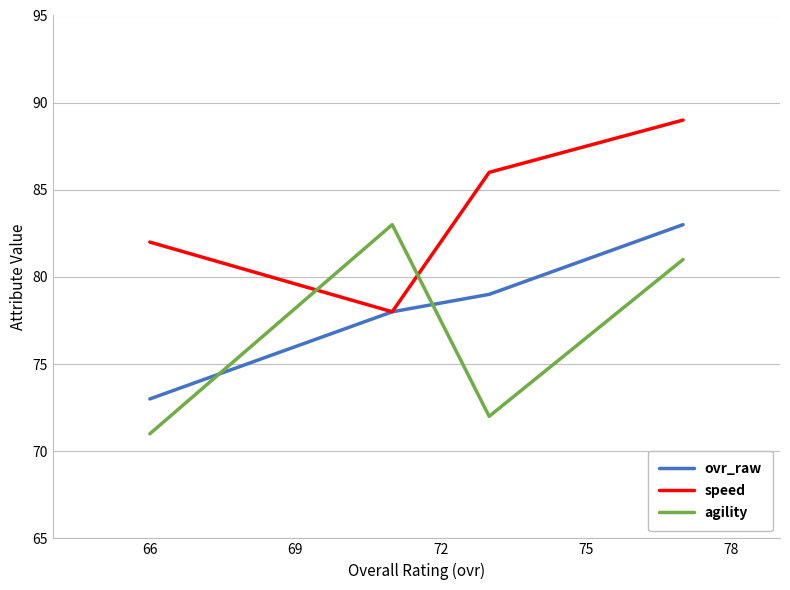

After their last crossing, which series has the higher values: ovr_raw or agility?

ovr_raw